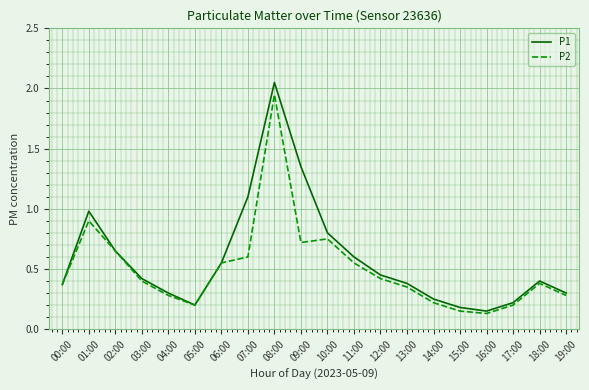

What position from the right is 16:00?

4